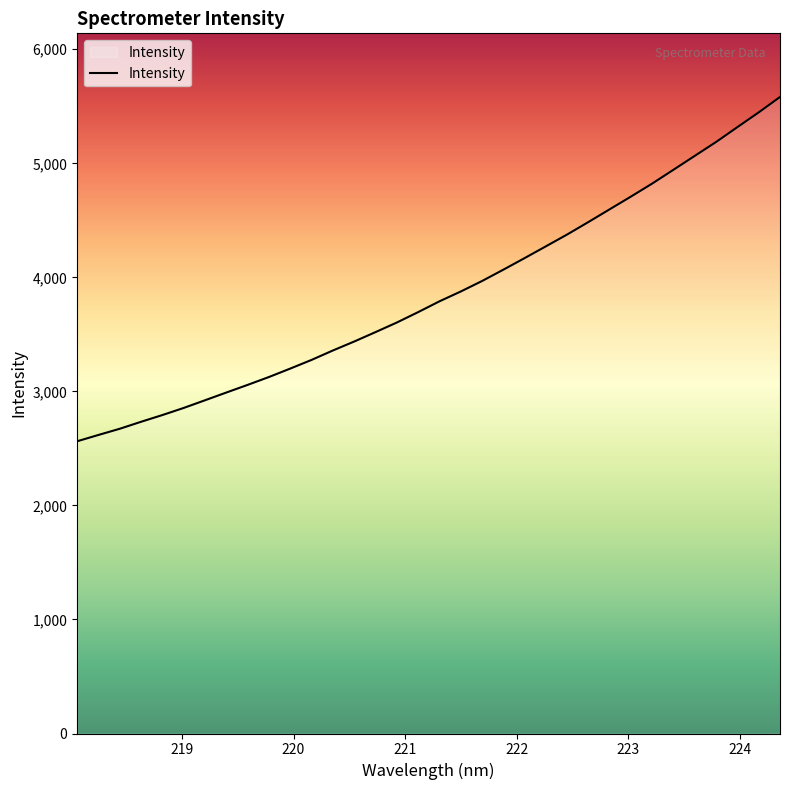

How many lines are shown in the chart?

1